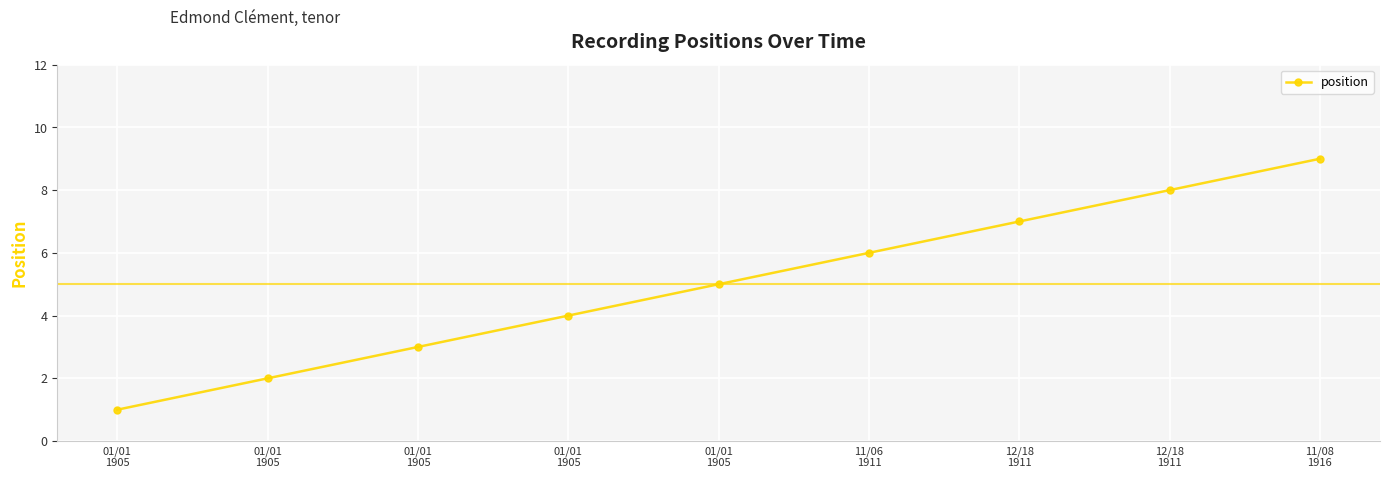

How many values are below 5?

4